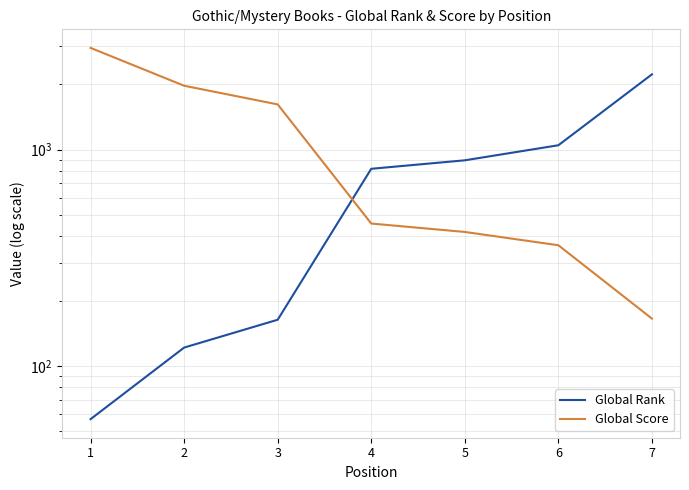

True or false: Global Rank has more than 1 interior local peaks.

False